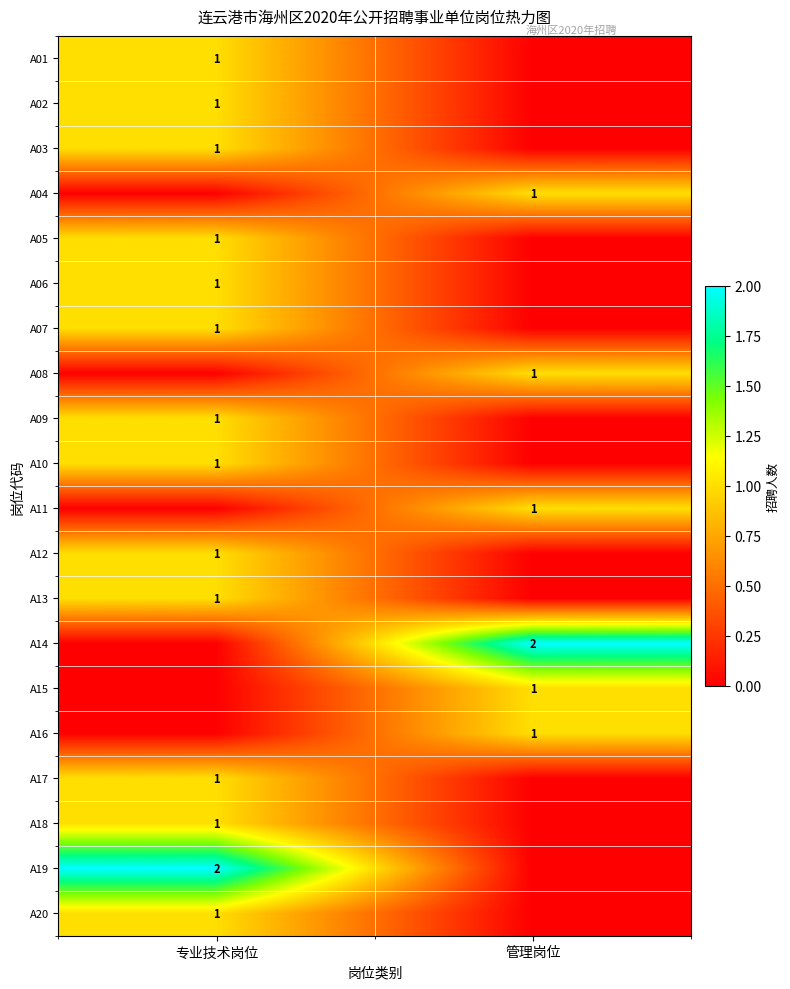

The A06 series shows 1 at 专业技术岗位. True or false?

True